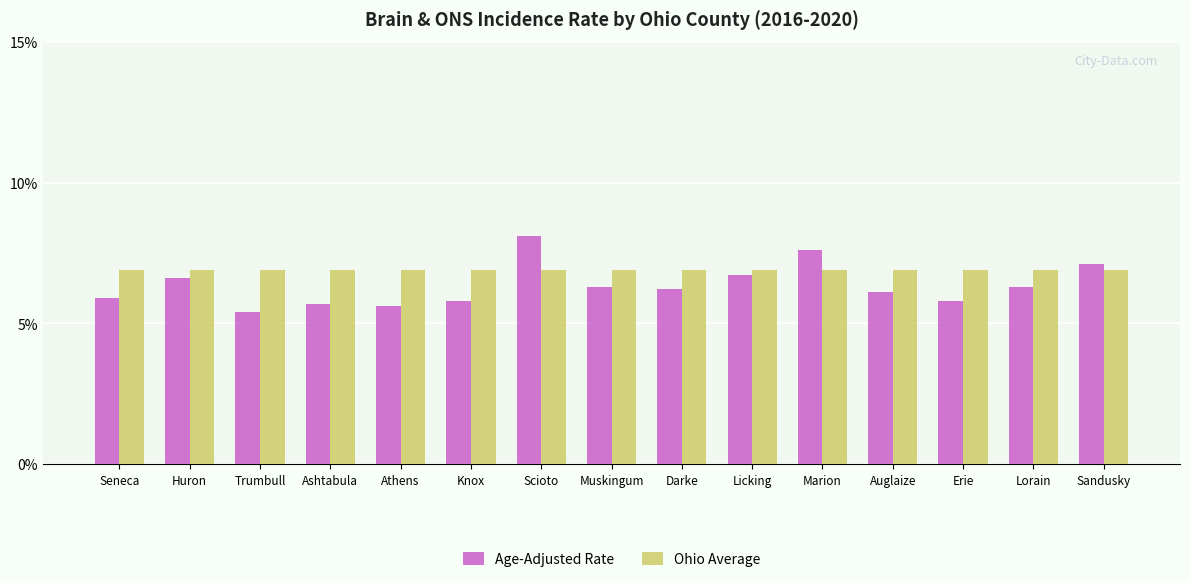

Reading left to right, list all the values displayed in this chart.

Age-Adjusted Rate: 5.9	6.6	5.4	5.7	5.6	5.8	8.1	6.3	6.2	6.7	7.6	6.1	5.8	6.3	7.1
Ohio Average: 6.9	6.9	6.9	6.9	6.9	6.9	6.9	6.9	6.9	6.9	6.9	6.9	6.9	6.9	6.9